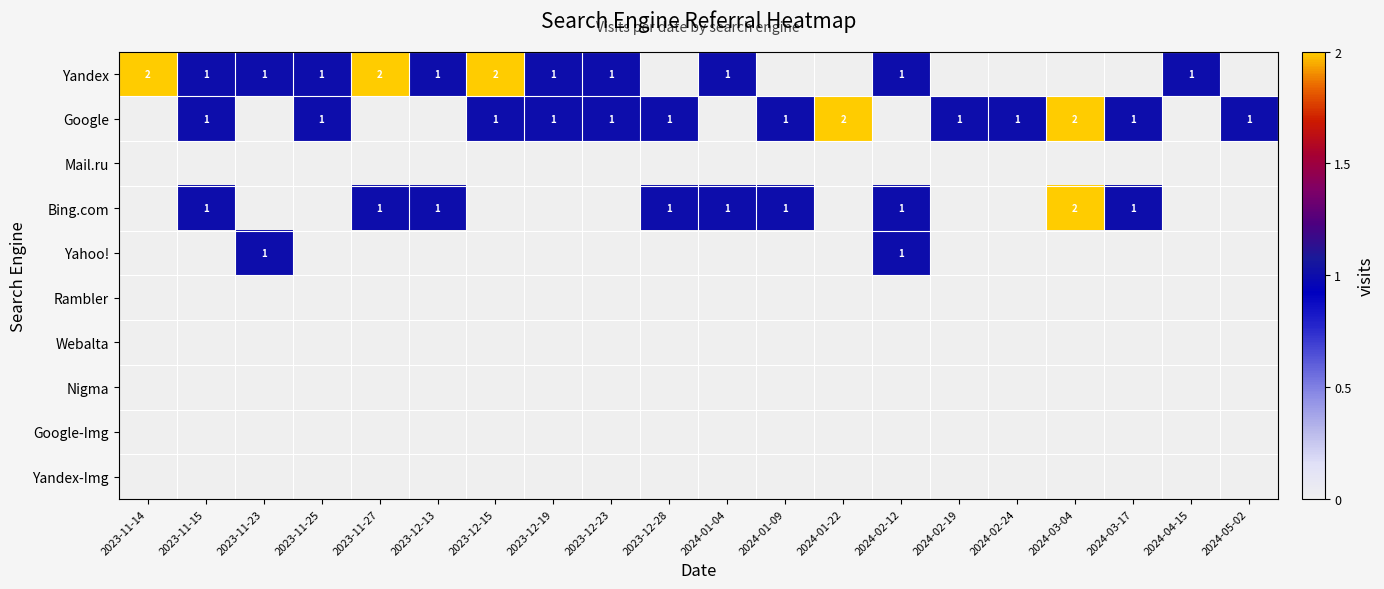

How many series are shown in this chart?

10